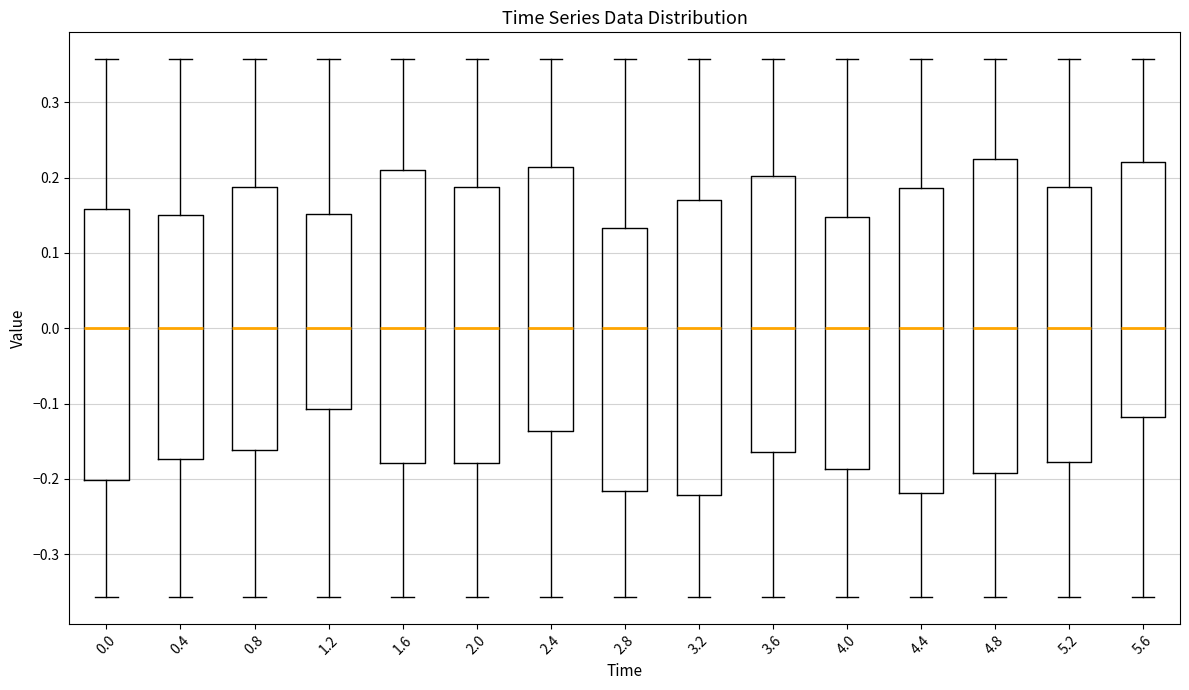

Where does the lower whisker of the box at x = 2.0 end on the y-axis? The values are not printed on the chart, so give them approximately, as read against the axis.

-0.36